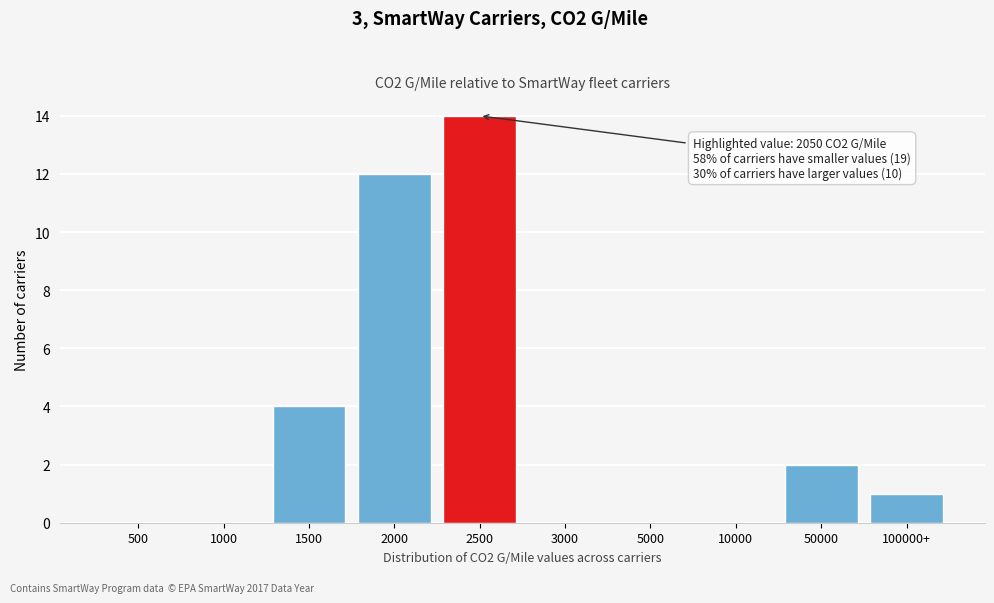

Reading left to right, list all the values displayed in this chart.

500=0	1000=0	1500=4	2000=12	2500=14	3000=0	5000=0	10000=0	50000=2	100000+=1